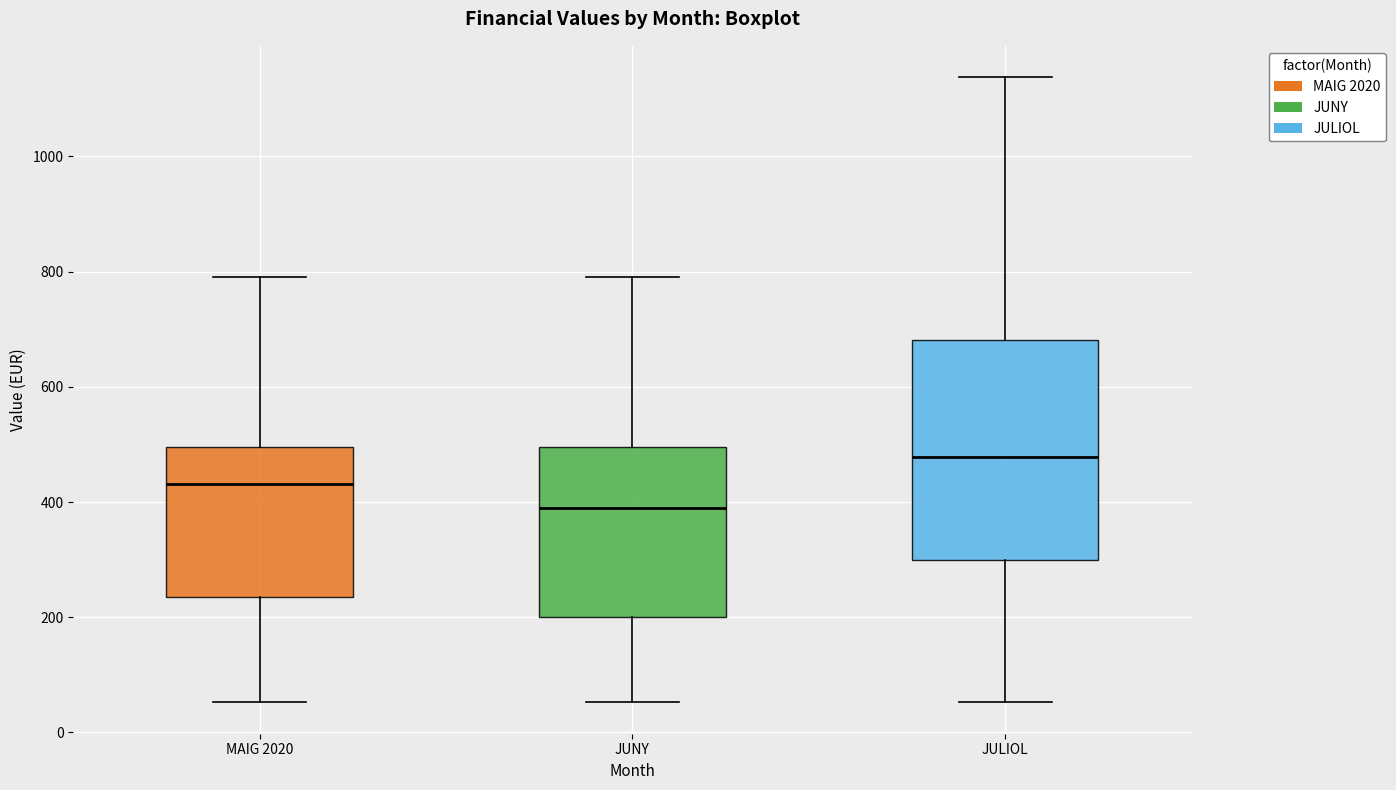

Where does the upper whisker of the box for JUNY end on the y-axis? The values are not printed on the chart, so give them approximately, as read against the axis.

800